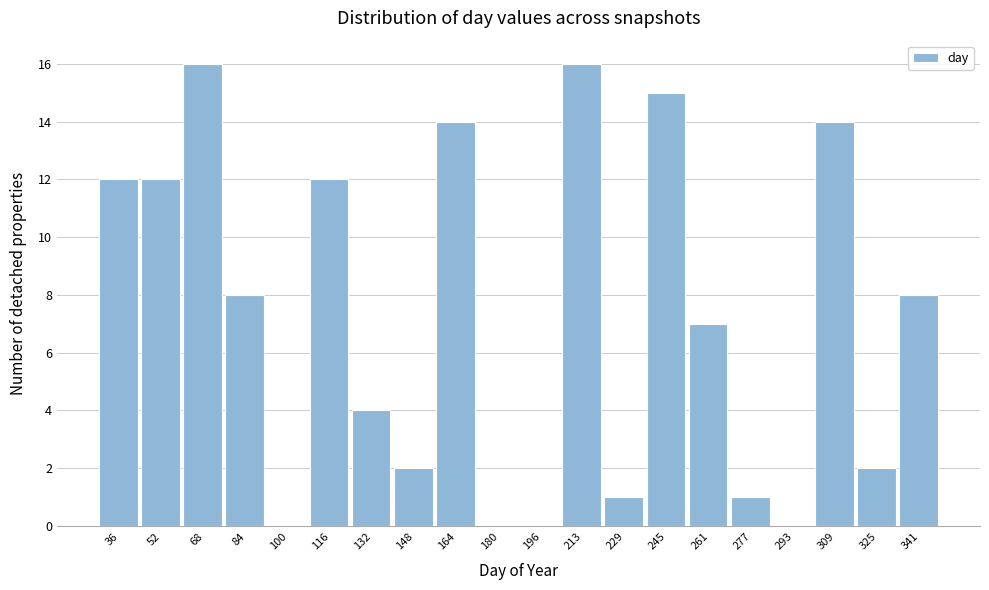

Reading left to right, list all the values displayed in this chart.

36=12	52=12	68=16	84=8	100=0	116=12	132=4	148=2	164=14	180=0	196=0	213=16	229=1	245=15	261=7	277=1	293=0	309=14	325=2	341=8